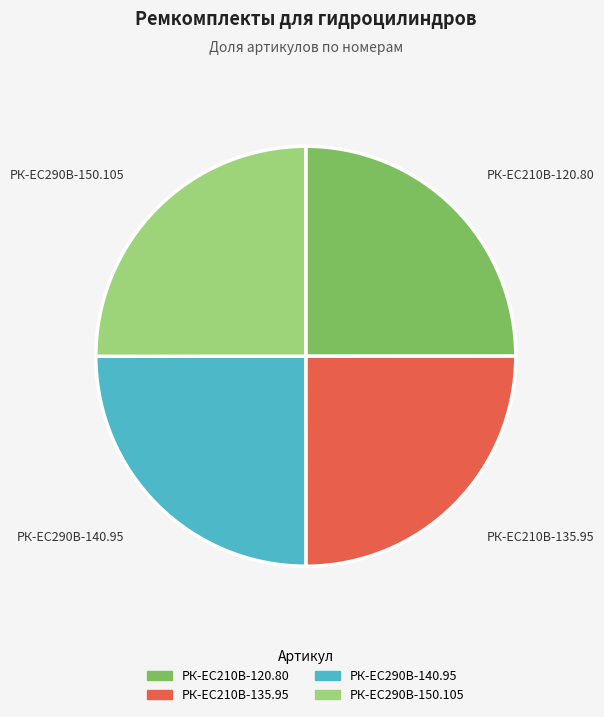

Does РК-ЕС290В-140.95 account for over 50% of the chart?

No